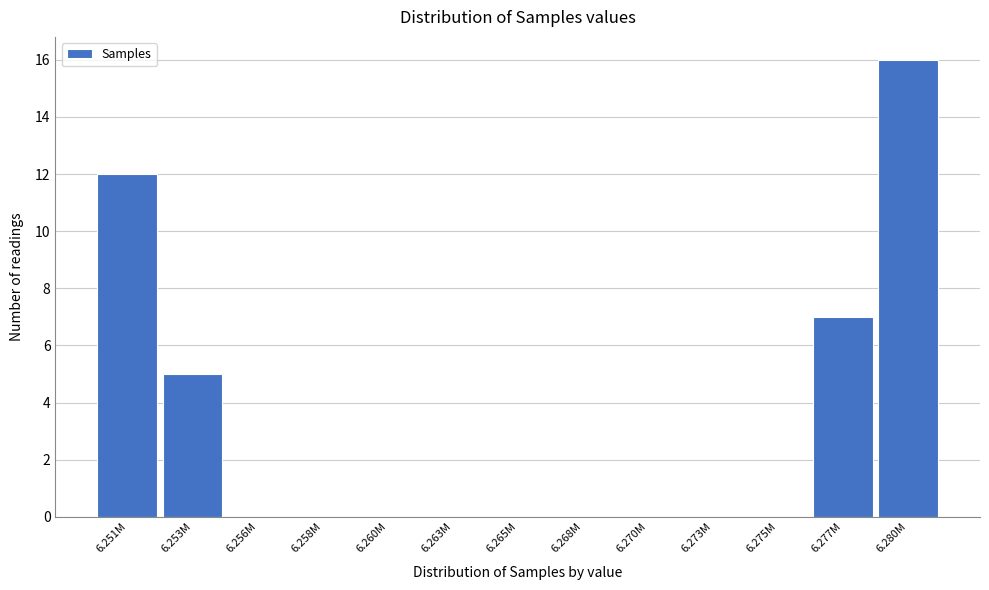

Reading left to right, transcribe all the data shown in this chart.

6.251M=12	6.253M=5	6.256M=0	6.258M=0	6.260M=0	6.263M=0	6.265M=0	6.268M=0	6.270M=0	6.273M=0	6.275M=0	6.277M=7	6.280M=16